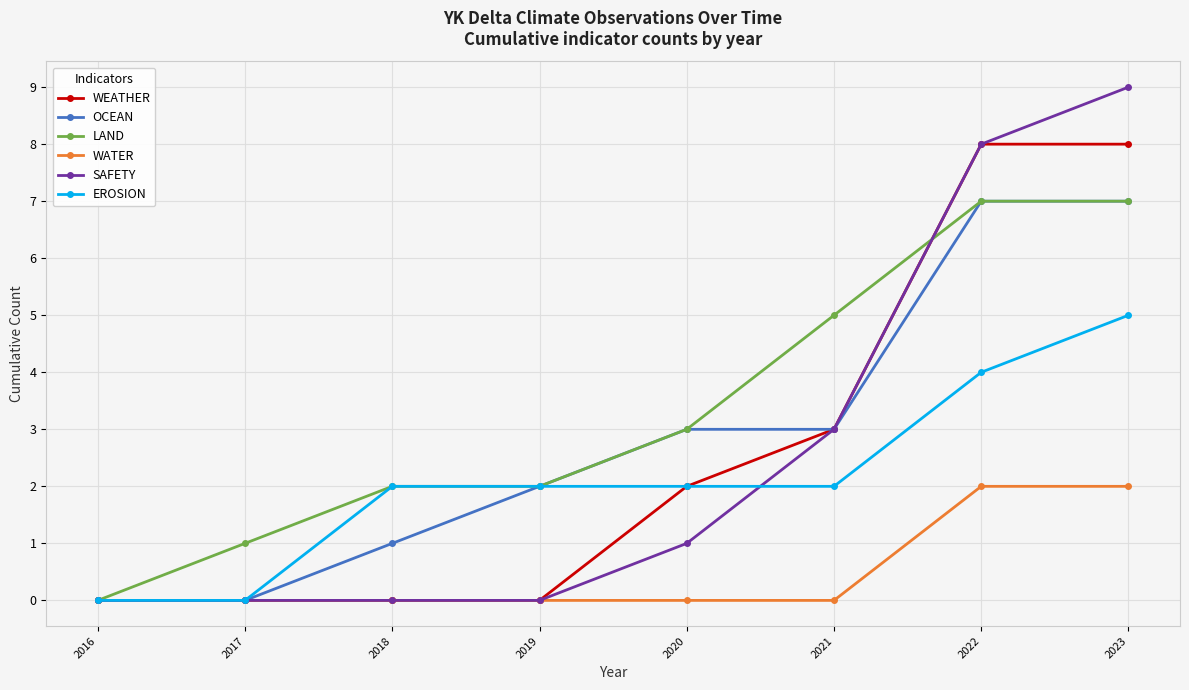

At which category does the chart reach its peak across all series?

2023